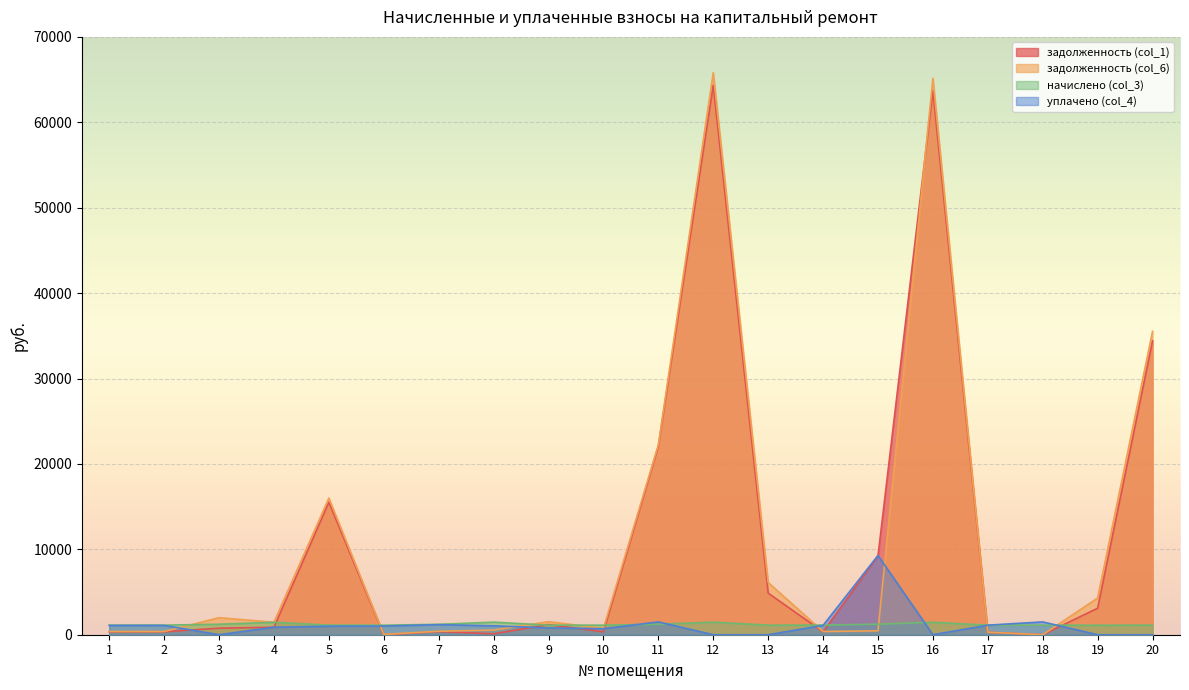

Which has a higher value, 19 or 4?

19